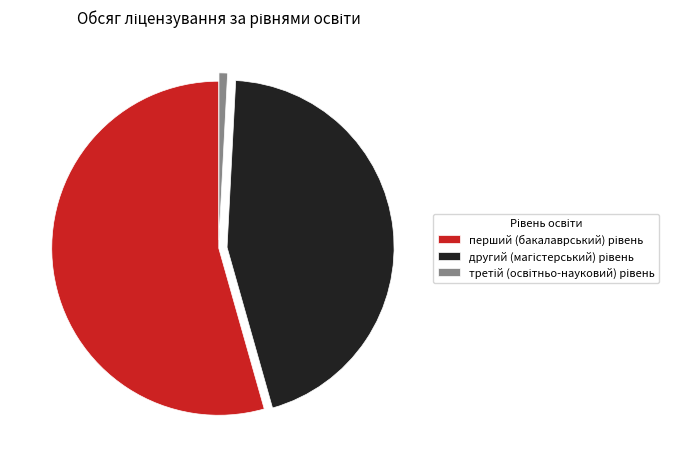

Is there any slice that represents more than half of the pie?

Yes